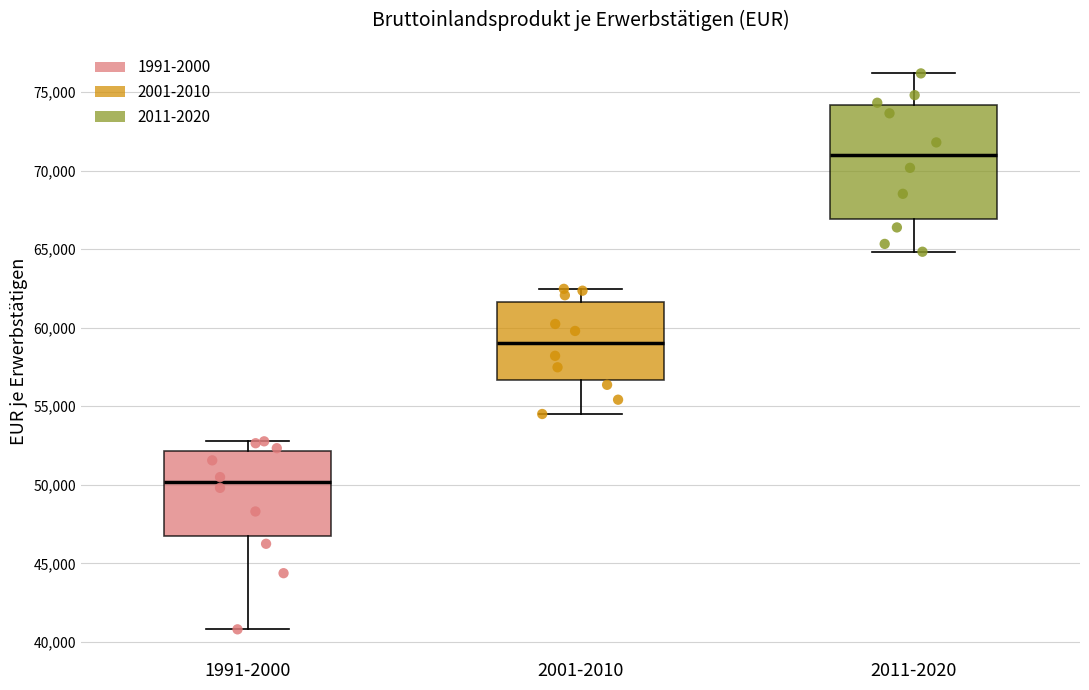

Reading left to right, transcribe this box plot: for each box, give where its median line is, the range the box spans, and where its two whiskers end, as read against the y-axis. The values are not printed on the chart, so give them approximately, as read against the axis.

1991-2000: median 50000, box 47000 to 52000, whiskers 41000 to 53000
2001-2010: median 59000, box 56500 to 61500, whiskers 54500 to 62500
2011-2020: median 71000, box 67000 to 74000, whiskers 65000 to 76000